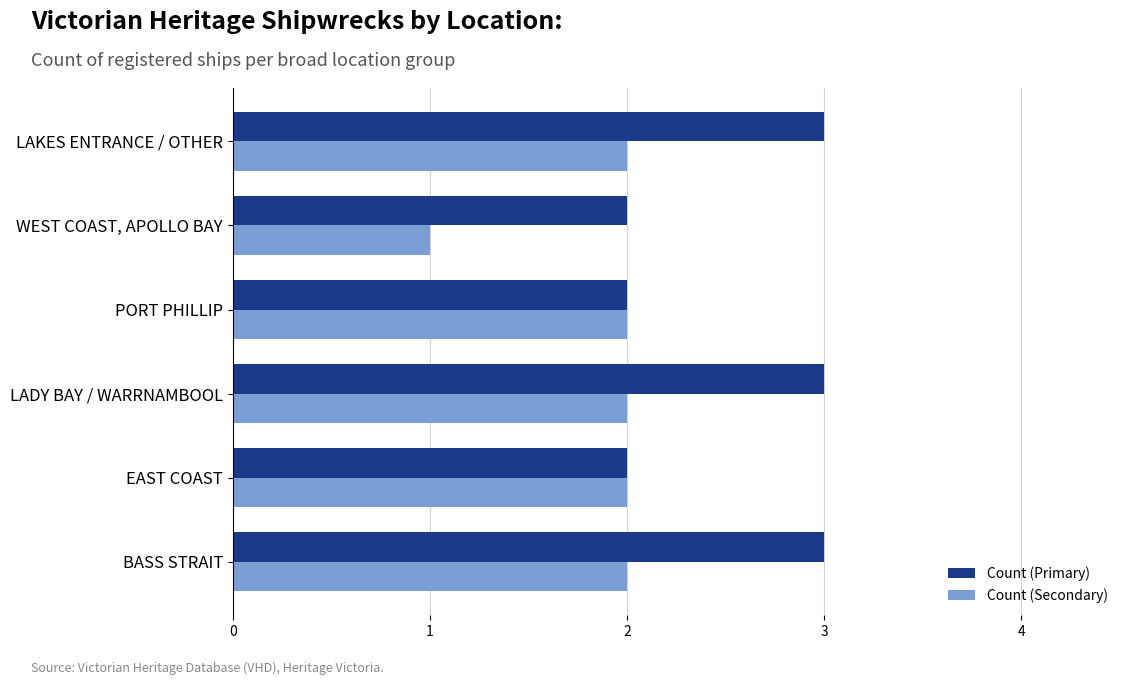

At how many categories does at least one series exceed 1?

6